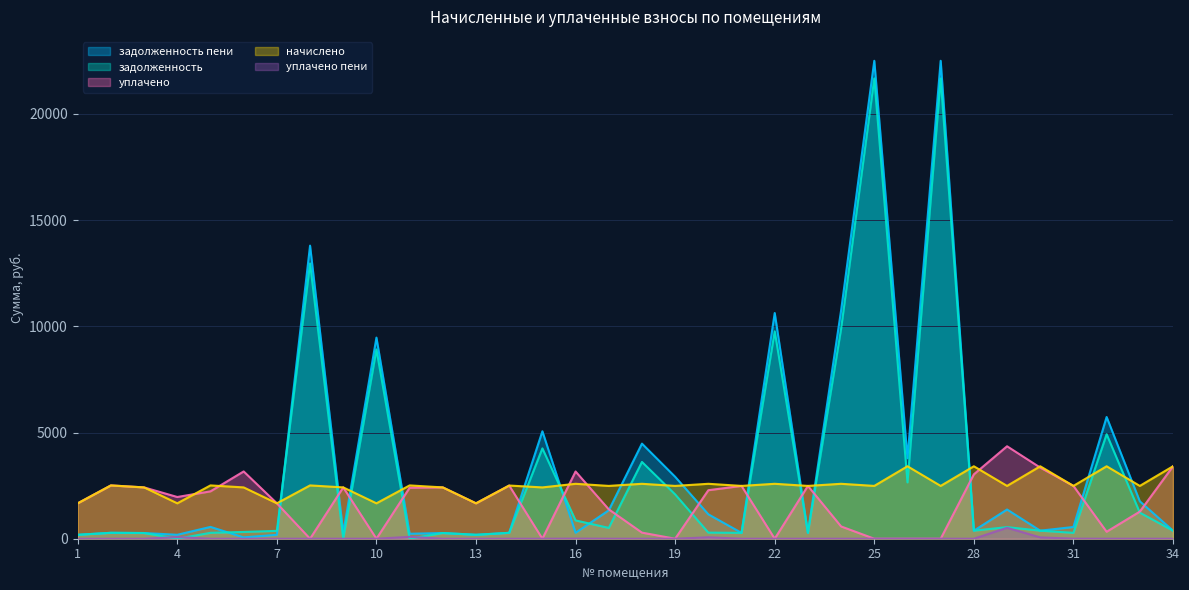

What is the lowest value of the задолженность пени series?

61.8